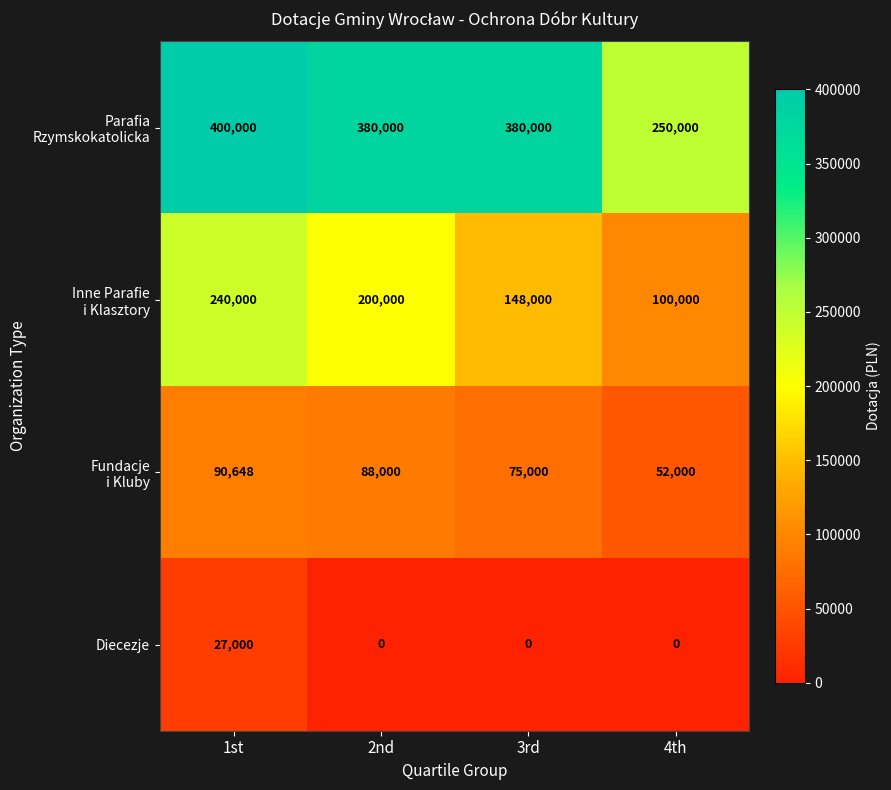

The Diecezje series shows 27000 at 1st. True or false?

True